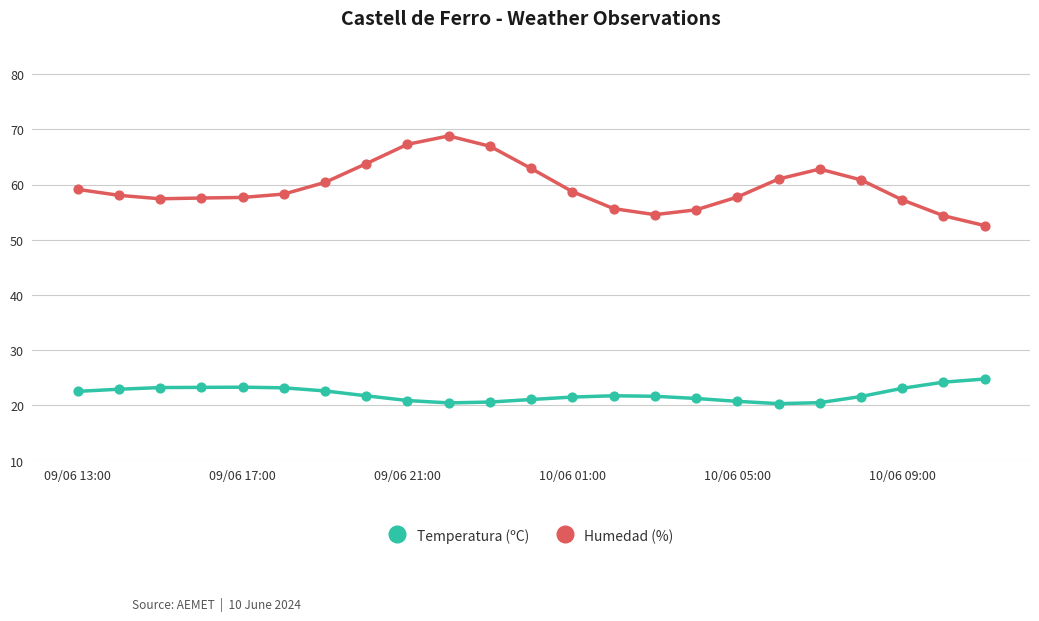

Which series has the largest range (max minus min)?

Humedad (%)